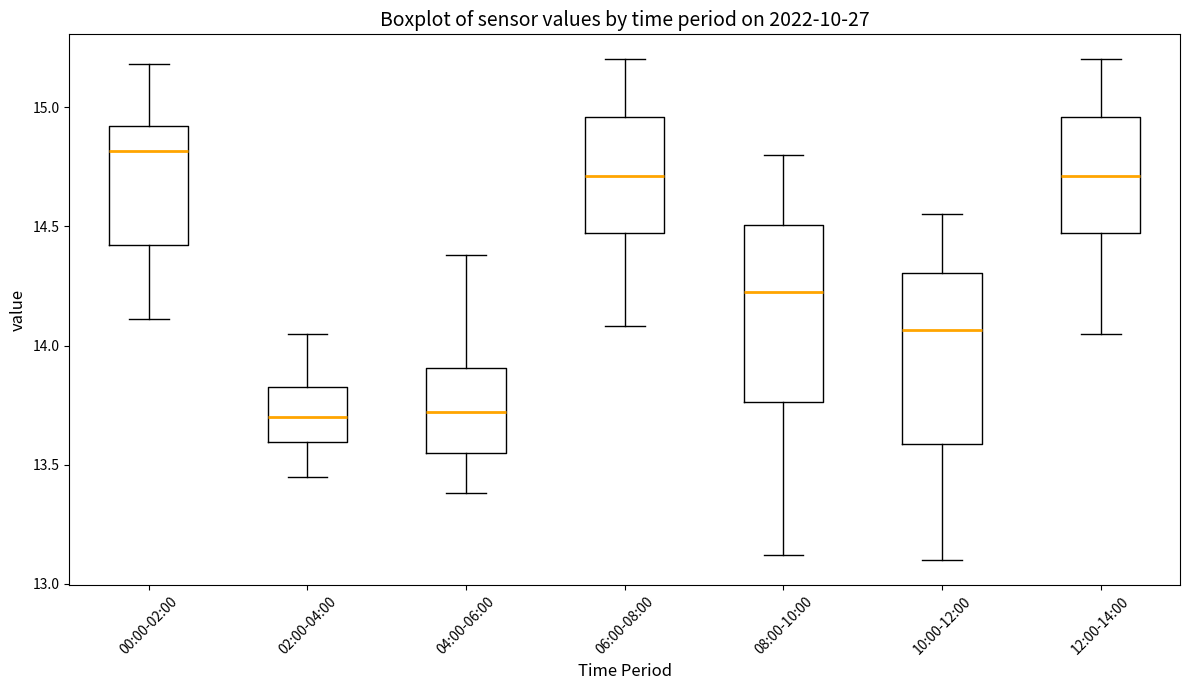

Which box has the highest median line?

00:00-02:00